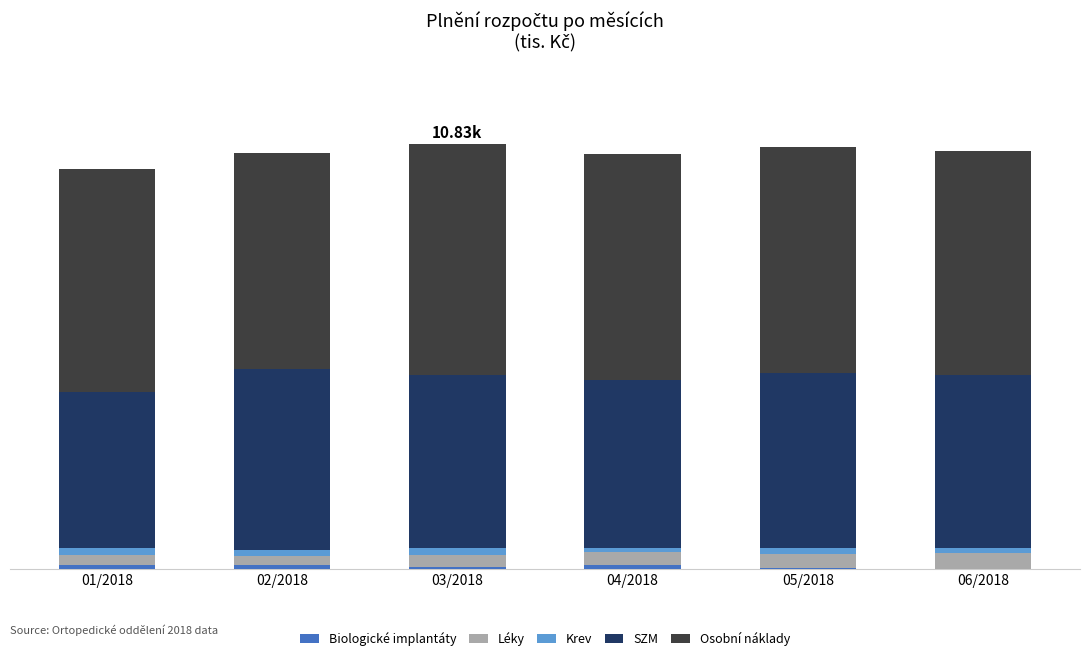

Where is Krev nearest to the value 147?

05/2018